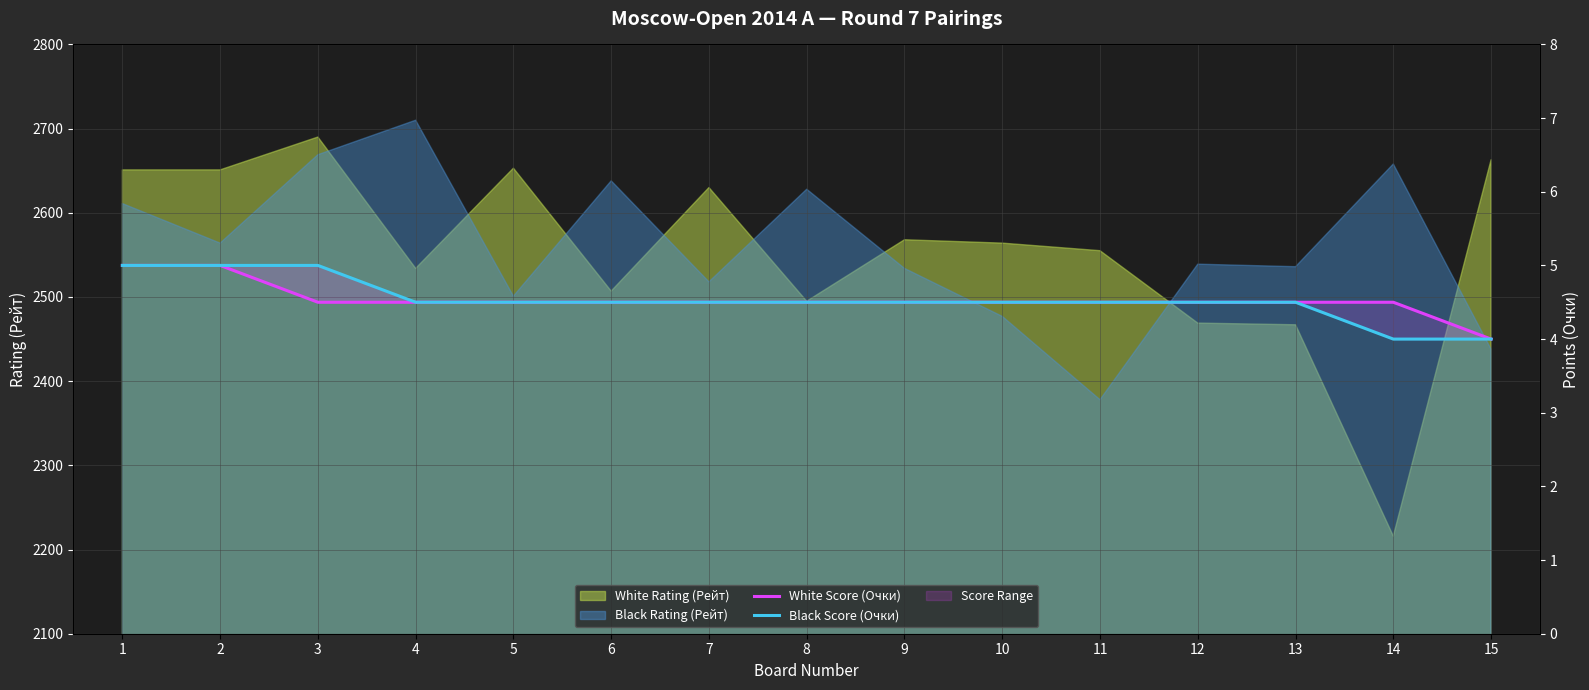

At how many categories does at least one series exceed 4?

14